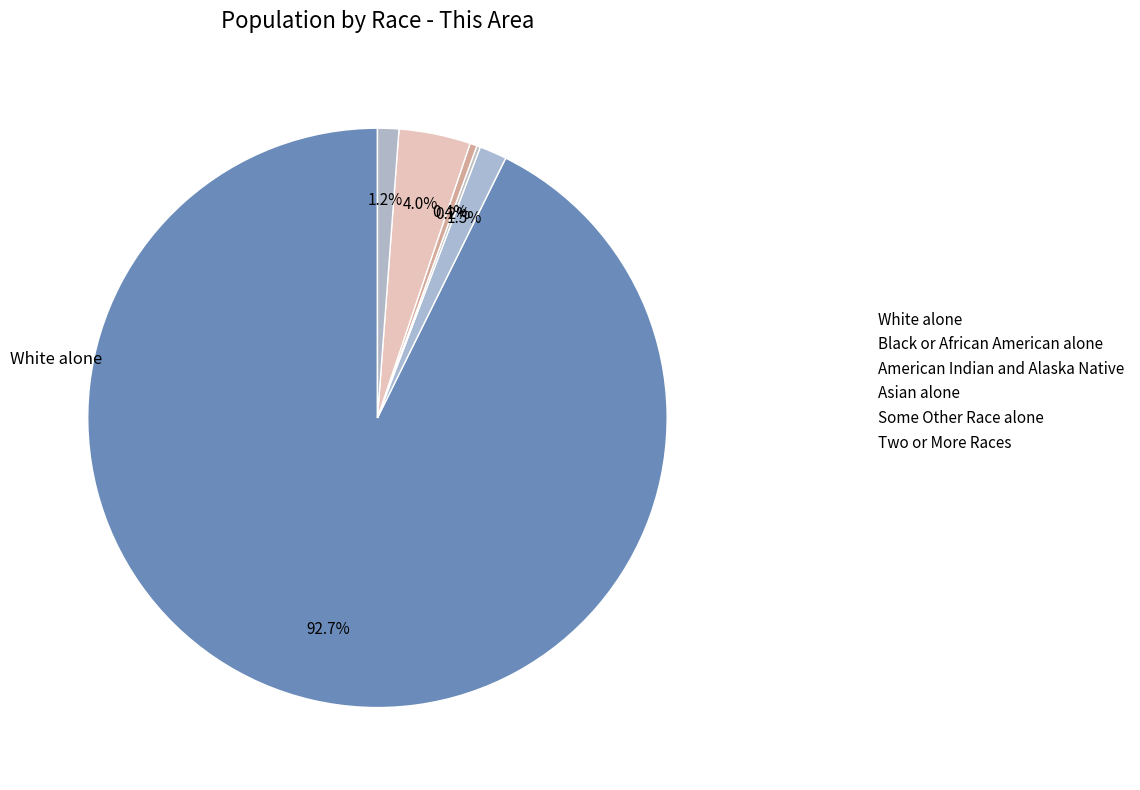

How many segments does this pie chart have?

6